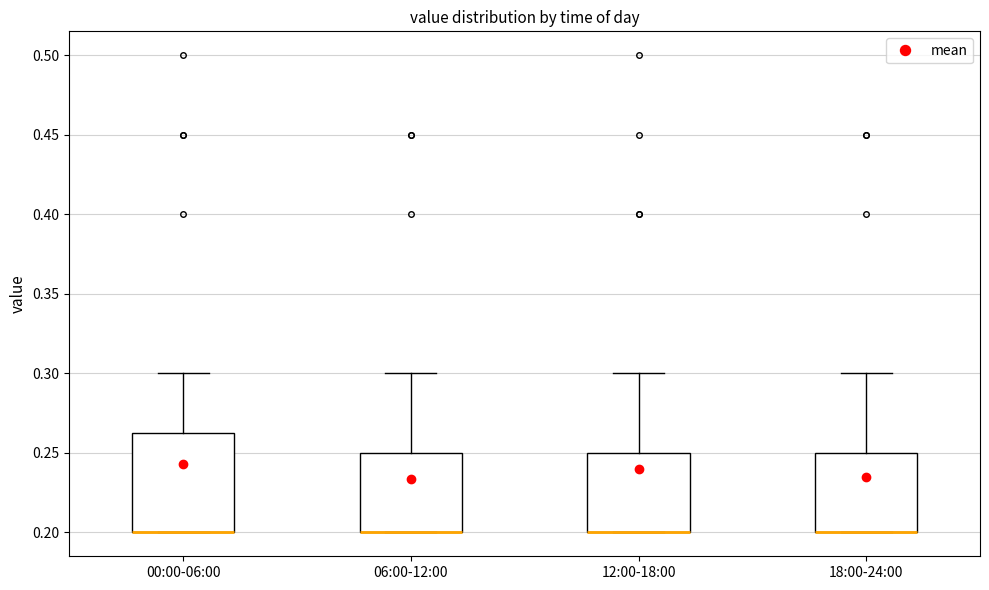

Which box is the tallest, from its lower edge to its upper edge?

00:00-06:00